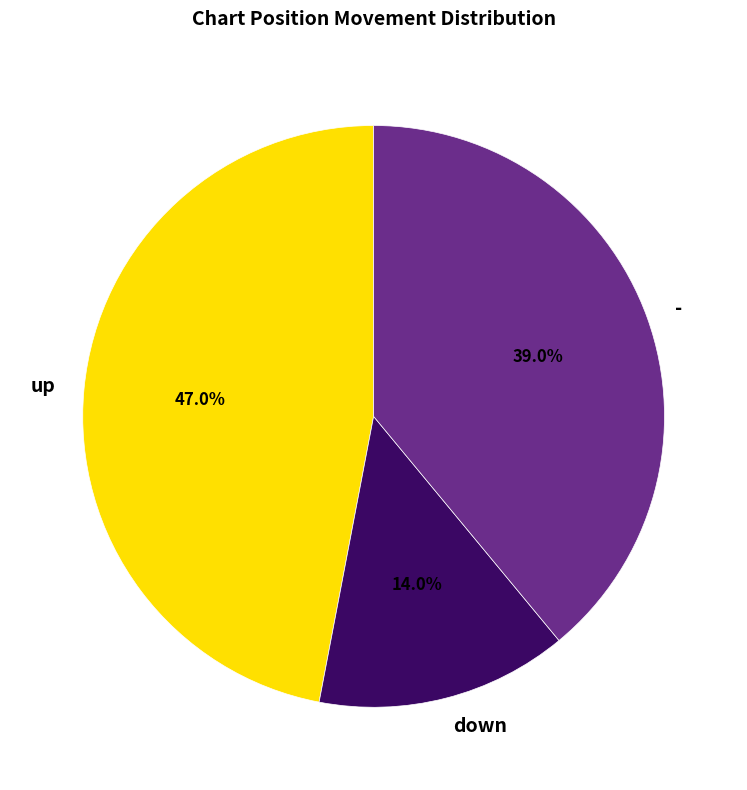

To the nearest percent, what portion does - represent?

39%